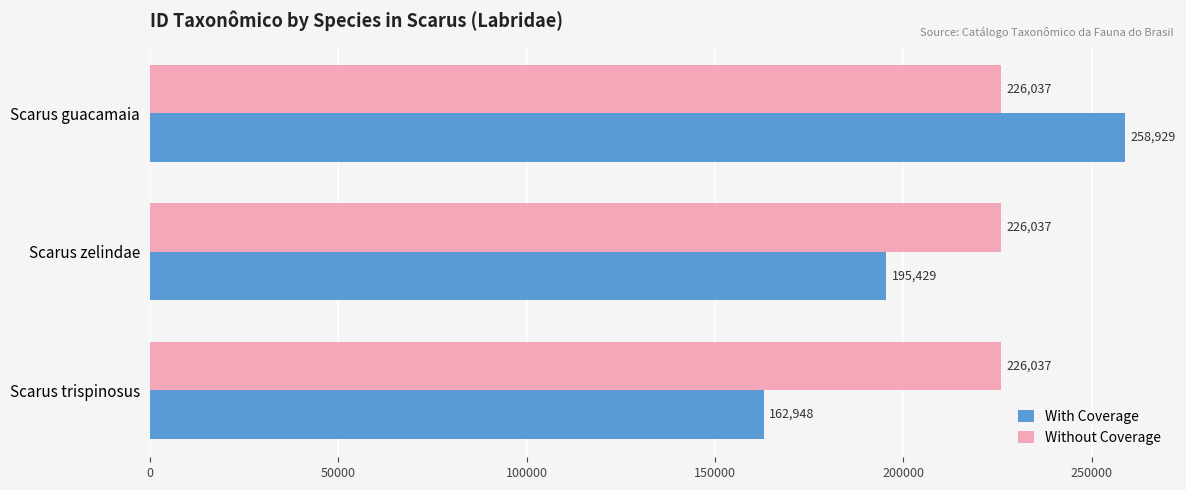

True or false: Without Coverage has a value of 328853 at Scarus trispinosus.

False